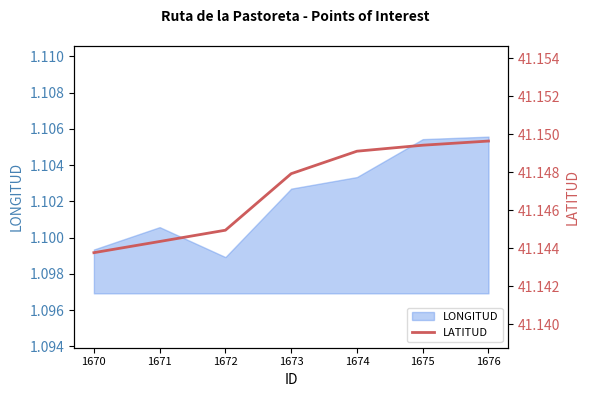

Reading left to right, transcribe all the data shown in this chart.

41.1	41.1	41.1	41.1	41.1	41.1	41.1